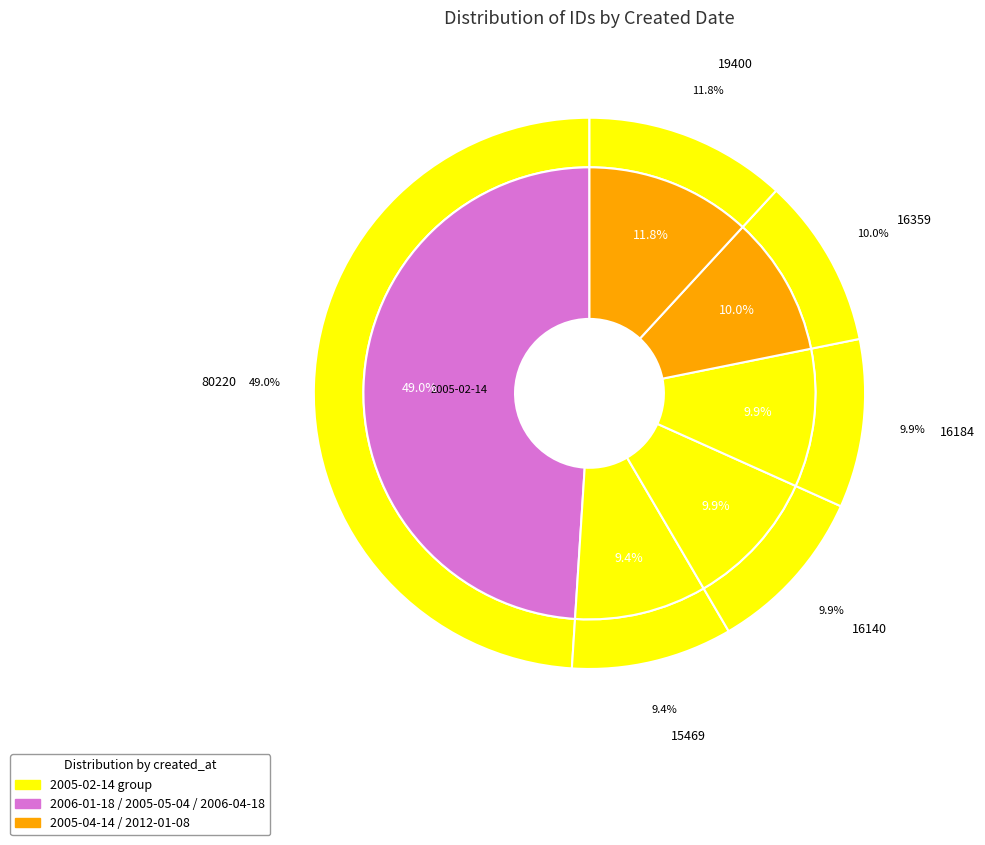

To the nearest percent, what portion does 2005-04-14 represent?

10%